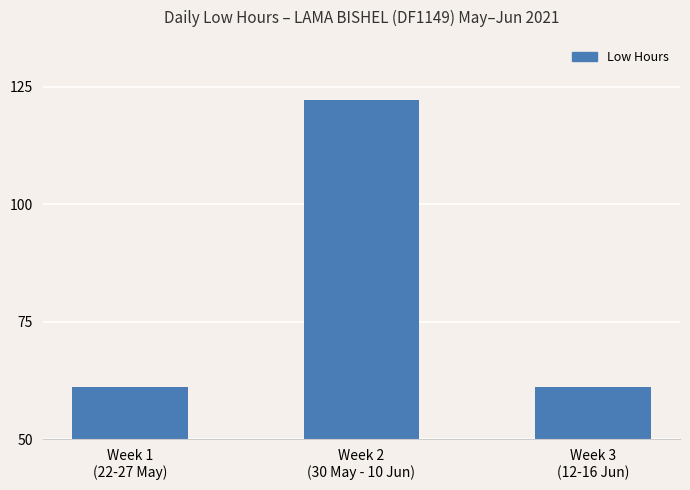

What is the value of the 1st bar from the left?

61.1